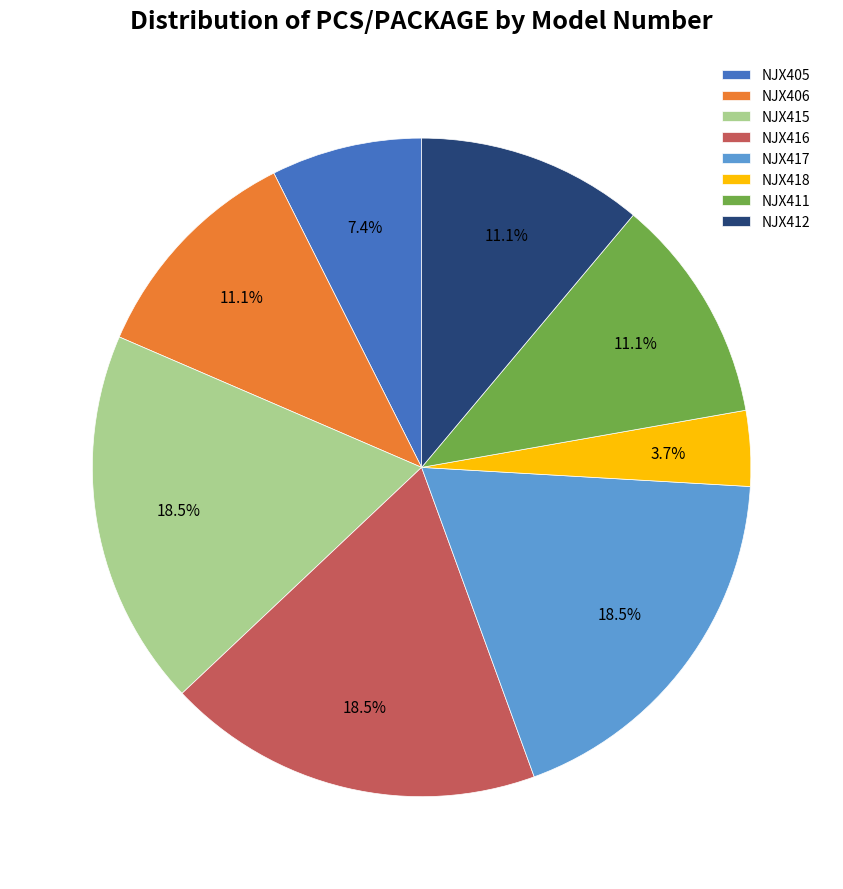

Which category has the smallest portion of the pie?

NJX418